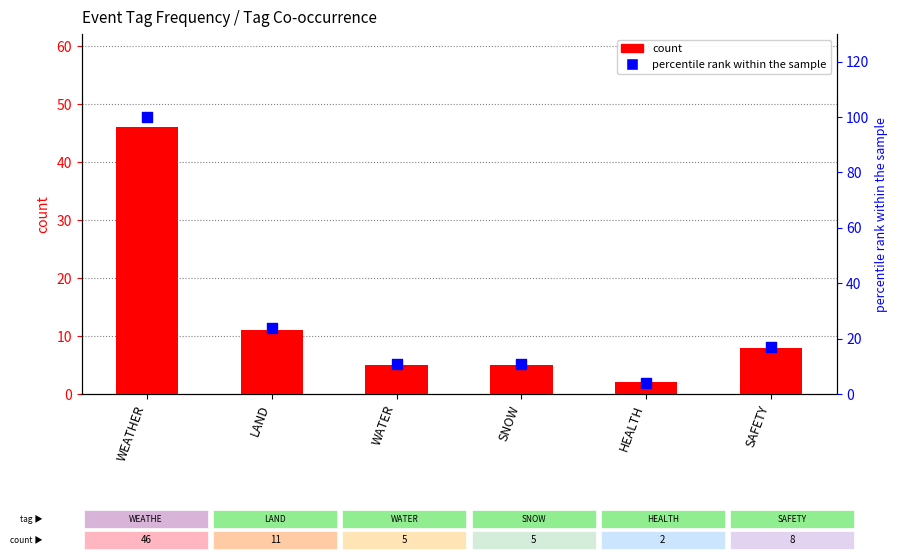

What are all the series names shown in the legend?

count, percentile rank within the sample